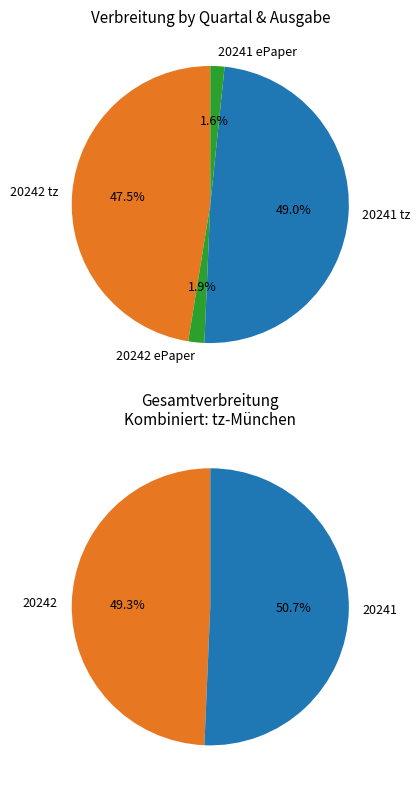

Rank the categories by value from lowest to highest.

20241 ePaper, 20242 ePaper, 20242 tz, 20241 tz